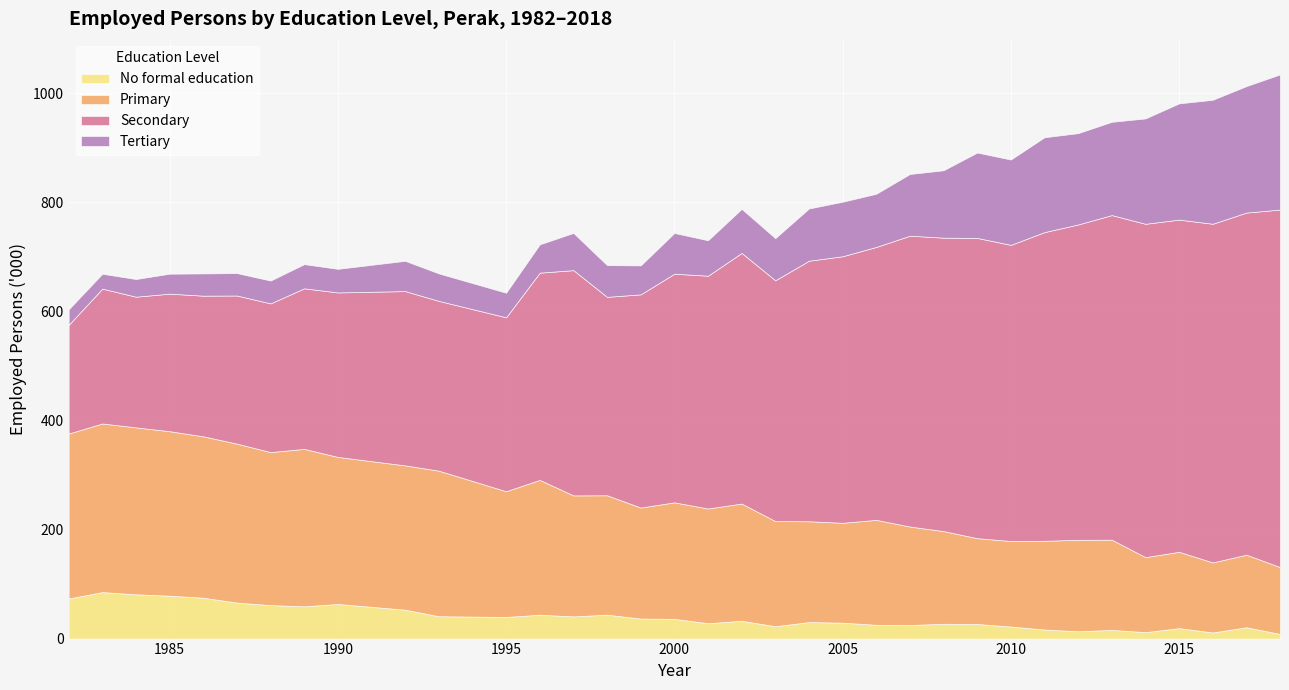

Rank the series at 2006 from highest to lowest value.

Secondary, Primary, Tertiary, No formal education